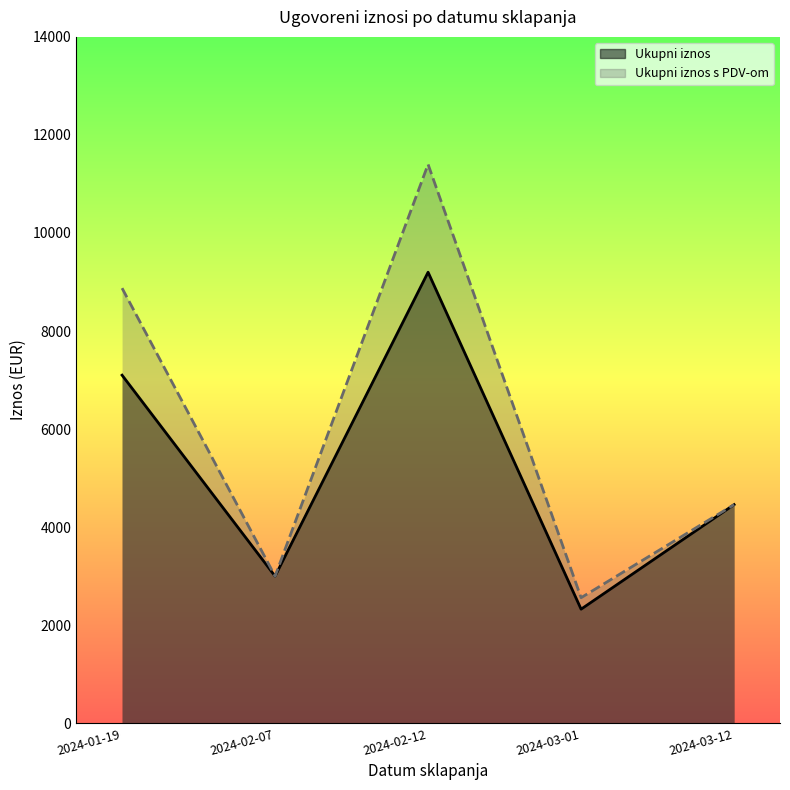

How many lines are shown in the chart?

2